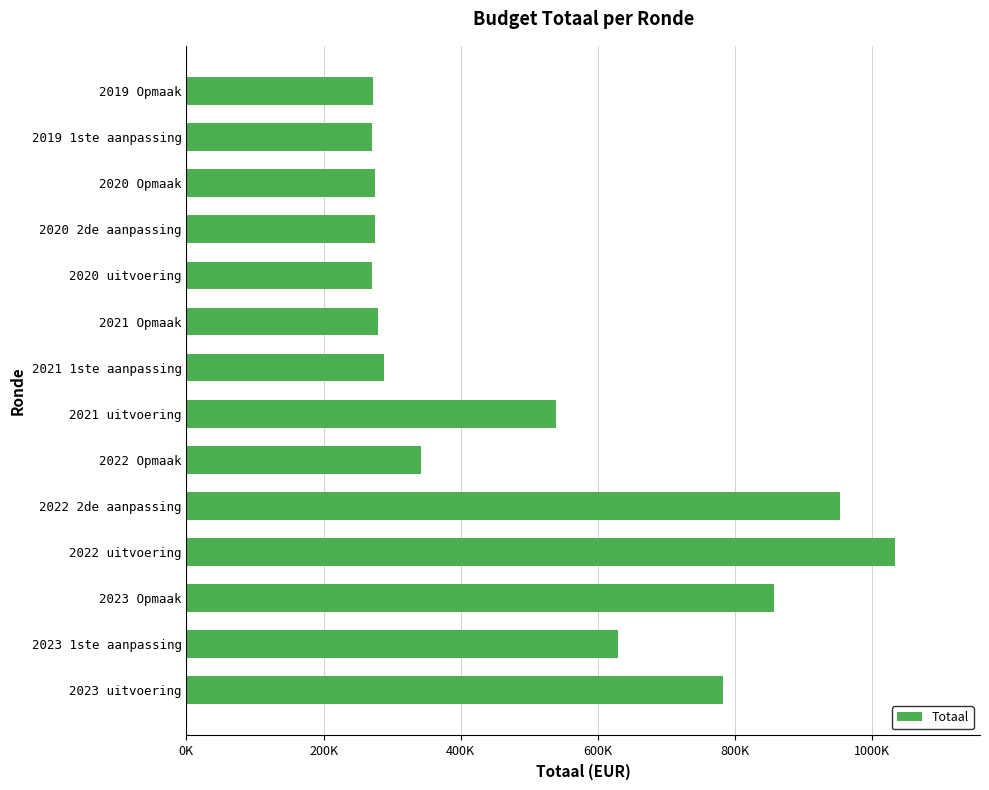

Are the bars horizontal?

Yes